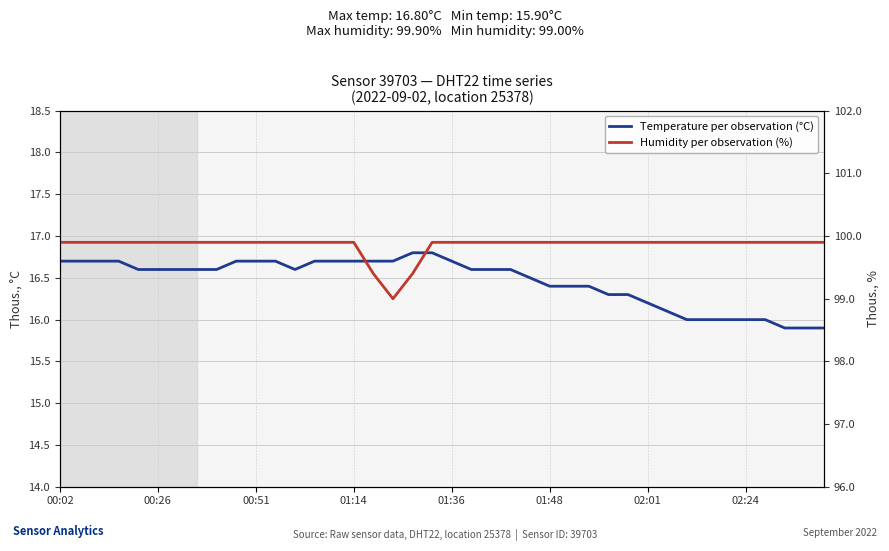

How many lines are shown in the chart?

2